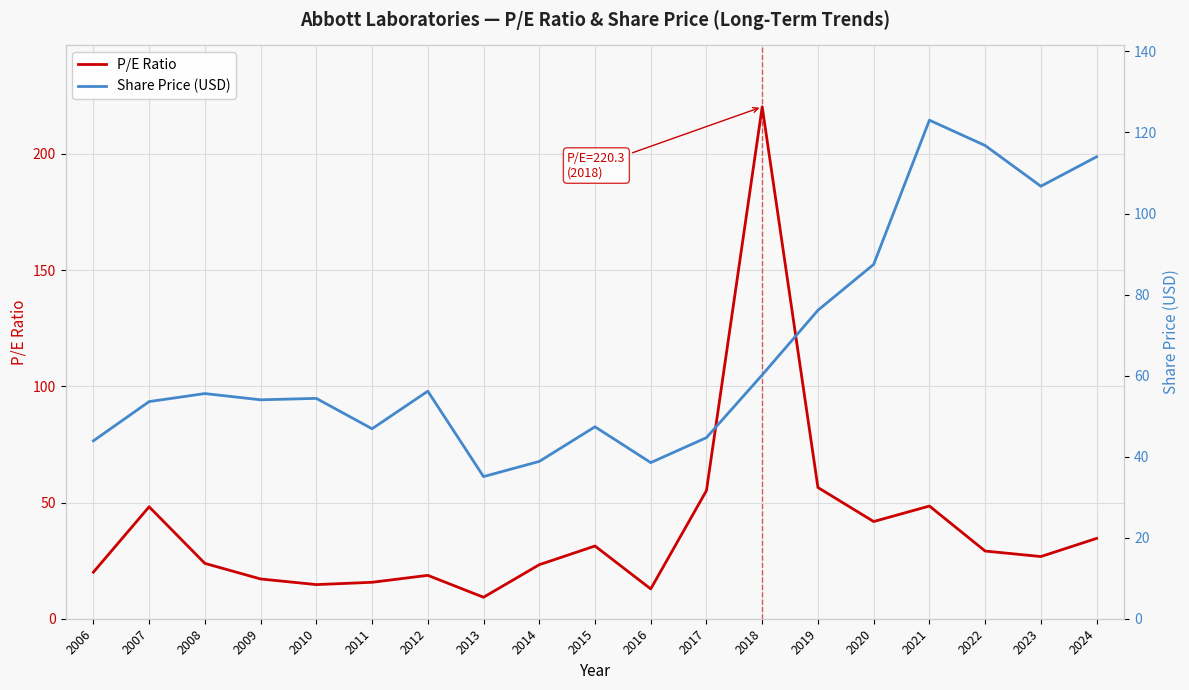

Is it true that Share Price (USD) equals 54.4 at 2010?

True